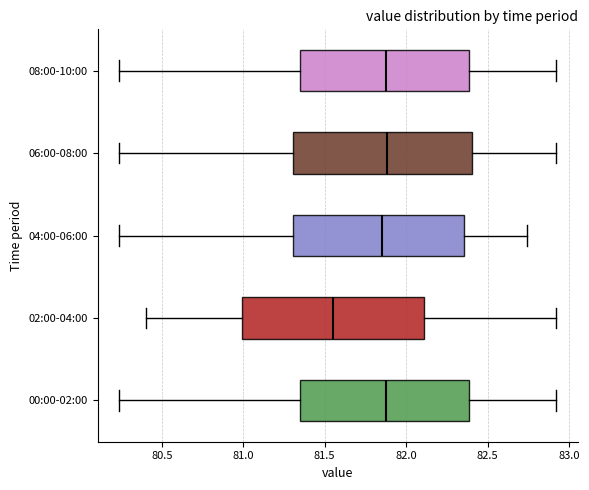

Where is the right edge of the box for 04:00-06:00 on the x-axis? The values are not printed on the chart, so give them approximately, as read against the axis.

82.35